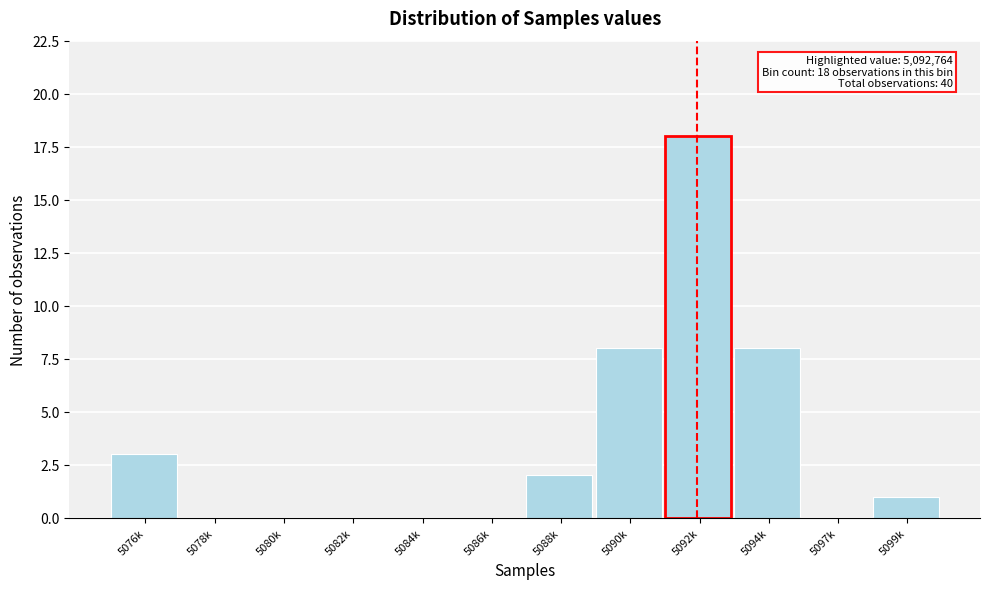

Reading left to right, what are all the values shown in this chart?

5076k=3	5078k=0	5080k=0	5082k=0	5084k=0	5086k=0	5088k=2	5090k=8	5092k=18	5094k=8	5097k=0	5099k=1